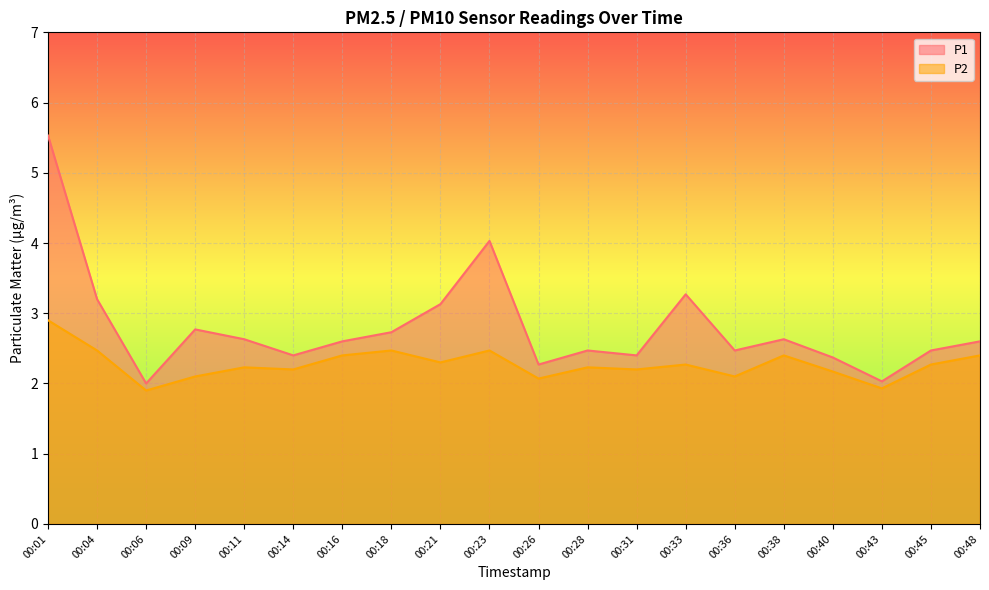

Reading left to right, extract all data points from this chart.

P1: 00:01=5.5	00:04=3.2	00:06=2.0	00:09=2.8	00:11=2.6	00:14=2.4	00:16=2.6	00:18=2.7	00:21=3.1	00:23=4.0	00:26=2.3	00:28=2.5	00:31=2.4	00:33=3.3	00:36=2.5	00:38=2.6	00:40=2.4	00:43=2.0	00:45=2.5	00:48=2.6
P2: 00:01=2.9	00:04=2.5	00:06=1.9	00:09=2.1	00:11=2.2	00:14=2.2	00:16=2.4	00:18=2.5	00:21=2.3	00:23=2.5	00:26=2.1	00:28=2.2	00:31=2.2	00:33=2.3	00:36=2.1	00:38=2.4	00:40=2.2	00:43=1.9	00:45=2.3	00:48=2.4